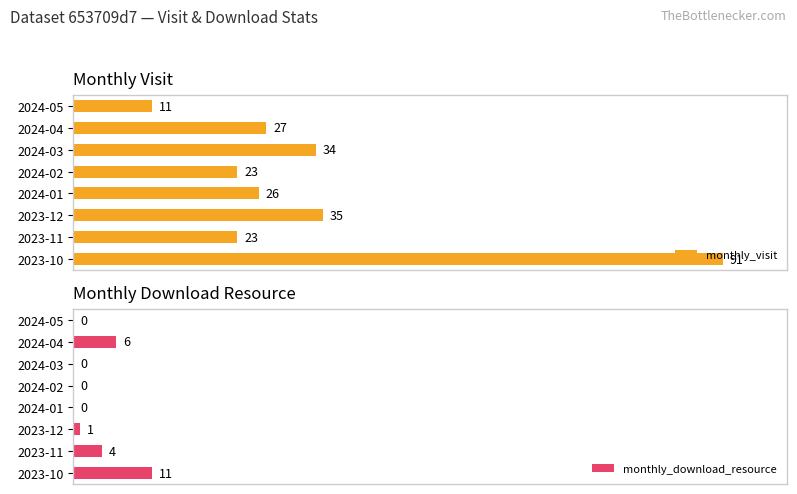

What are all the series names shown in the legend?

monthly_visit, monthly_download_resource